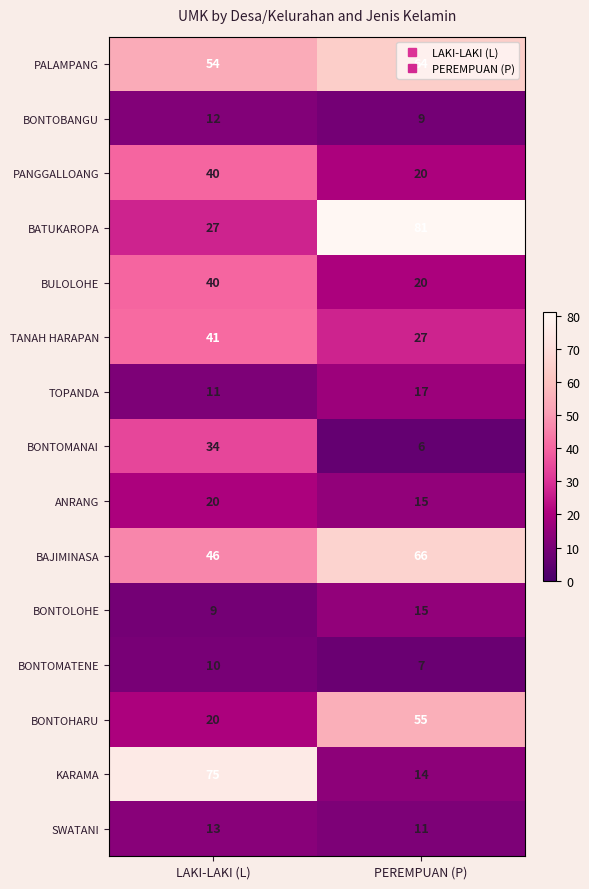

True or false: BAJIMINASA has a value of 78 at LAKI-LAKI (L).

False